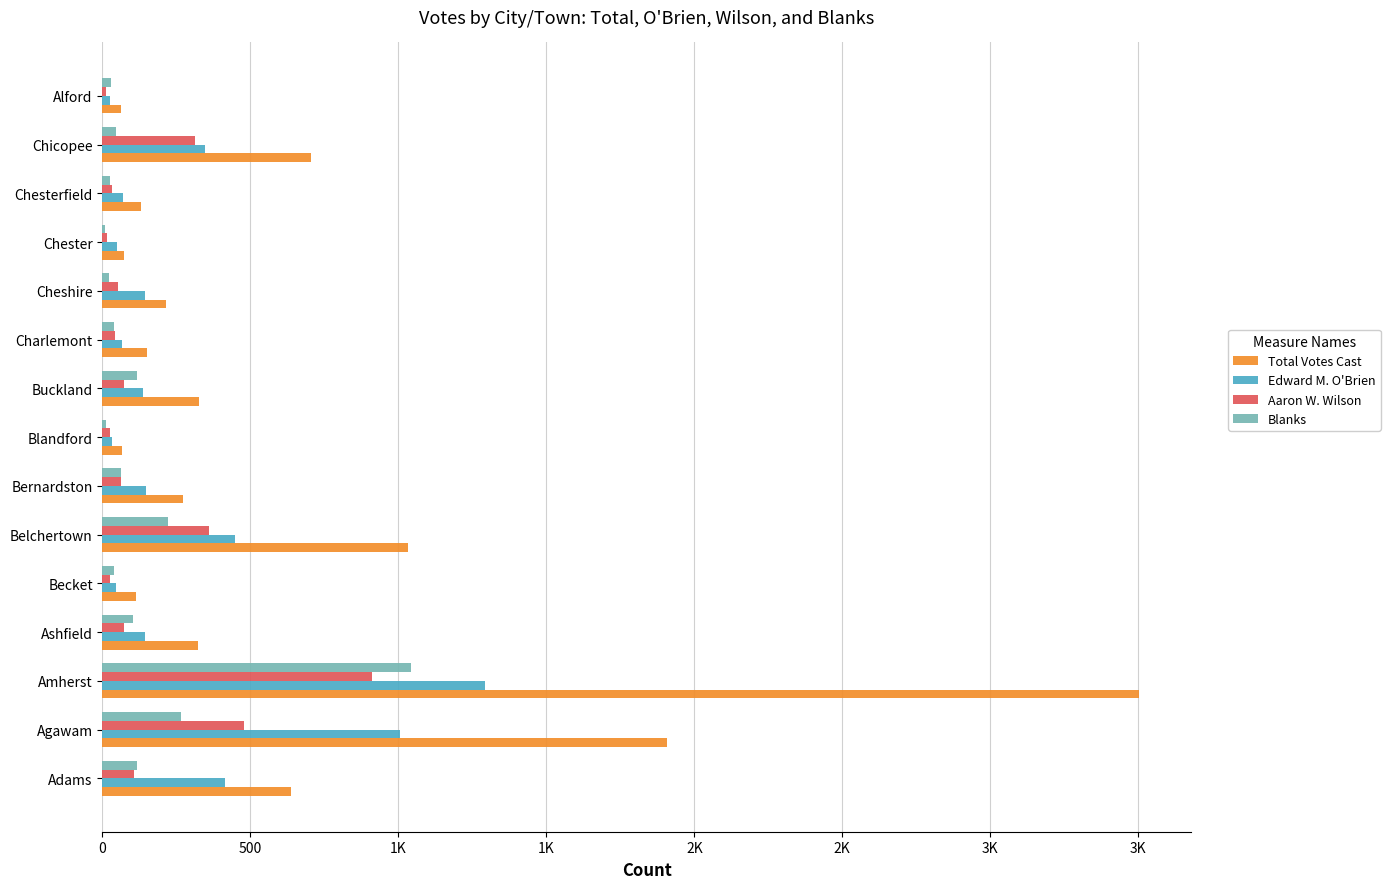

Which series has the widest spread of values?

Total Votes Cast